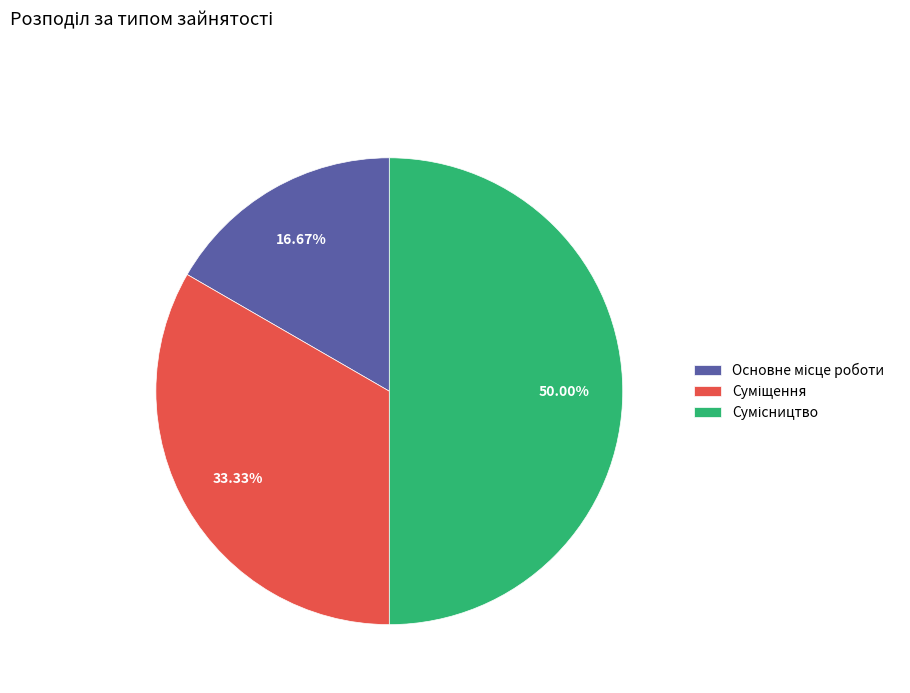

Count the number of slices in the pie.

3